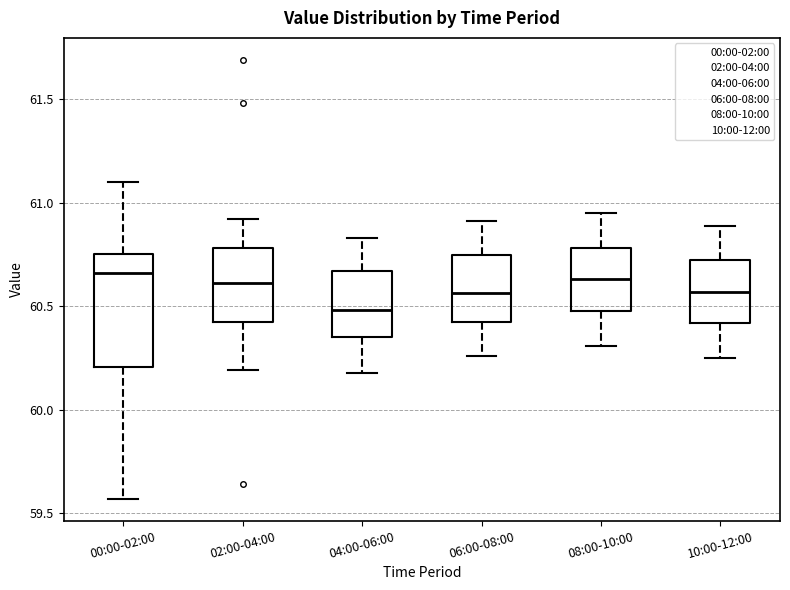

Reading left to right, transcribe this box plot: for each box, give where its median line is, the range the box spans, and where its two whiskers end, as read against the y-axis. The values are not printed on the chart, so give them approximately, as read against the axis.

00:00-02:00: median 60.65, box 60.20 to 60.75, whiskers 59.55 to 61.10
02:00-04:00: median 60.60, box 60.40 to 60.80, whiskers 60.20 to 60.90
04:00-06:00: median 60.50, box 60.35 to 60.65, whiskers 60.20 to 60.85
06:00-08:00: median 60.55, box 60.45 to 60.75, whiskers 60.25 to 60.90
08:00-10:00: median 60.65, box 60.50 to 60.80, whiskers 60.30 to 60.95
10:00-12:00: median 60.55, box 60.40 to 60.70, whiskers 60.25 to 60.90